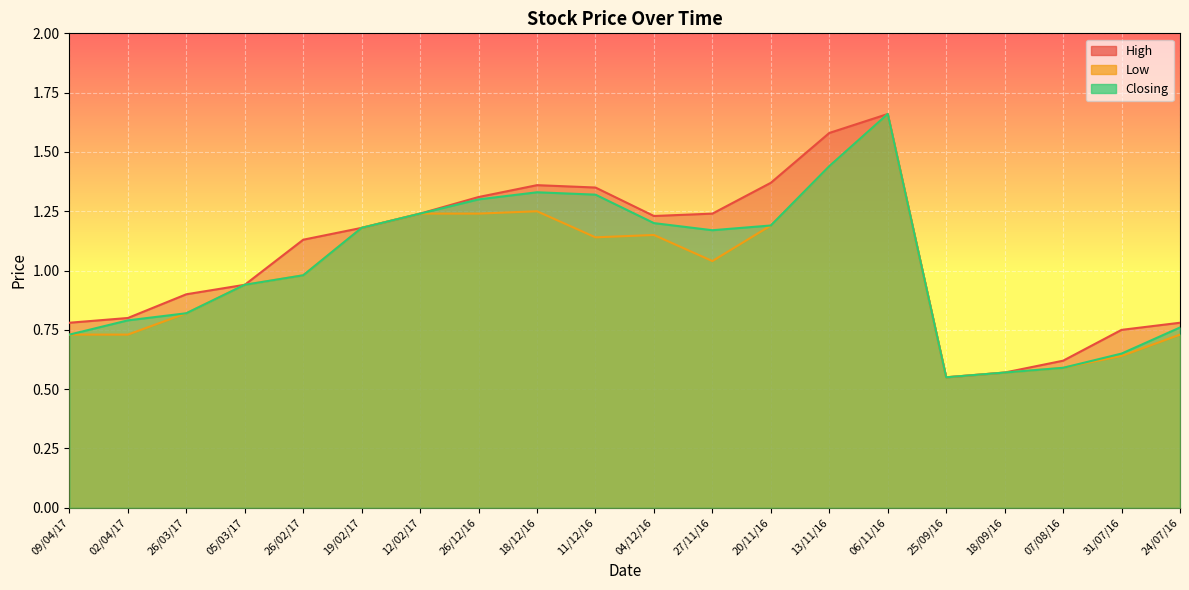

What value does the Closing series have at 25/09/16?

0.6